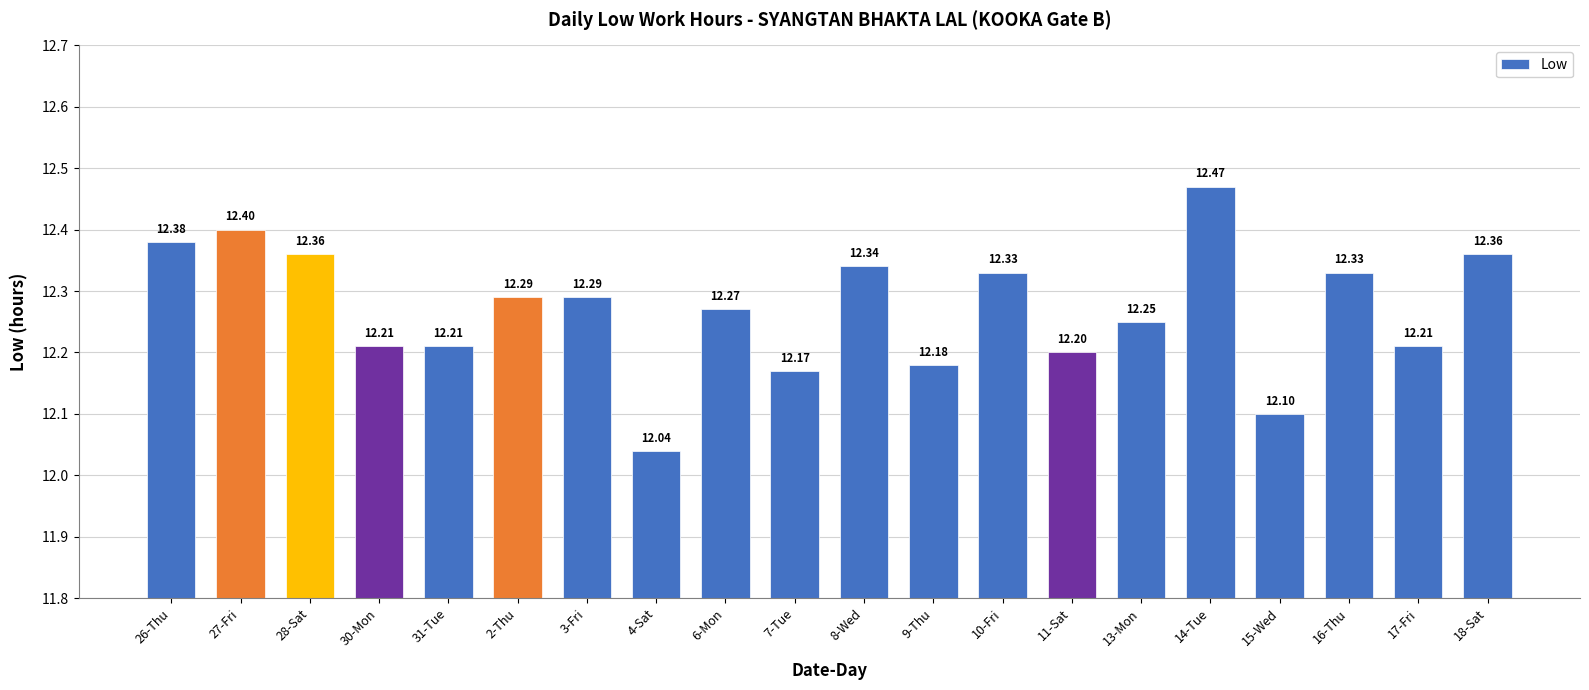

The chart shows a value of 12.2 at 17-Fri. True or false?

True